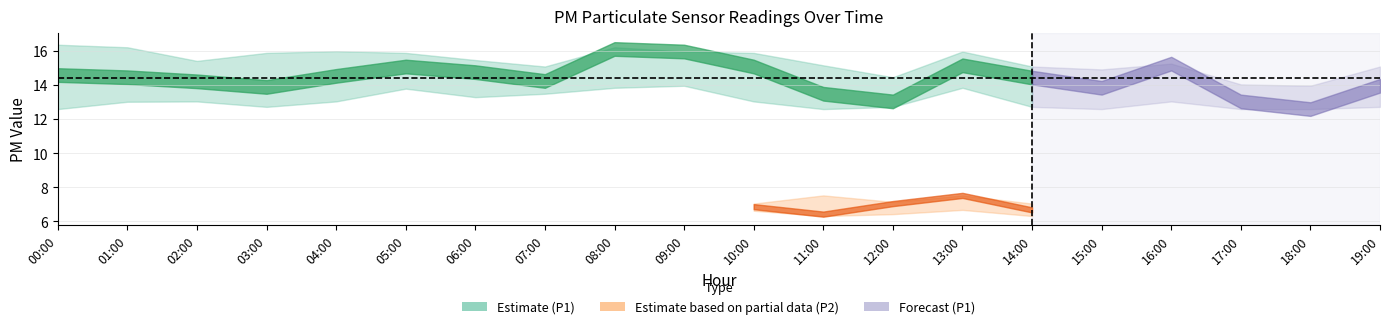

What position from the right is 18:00?

2